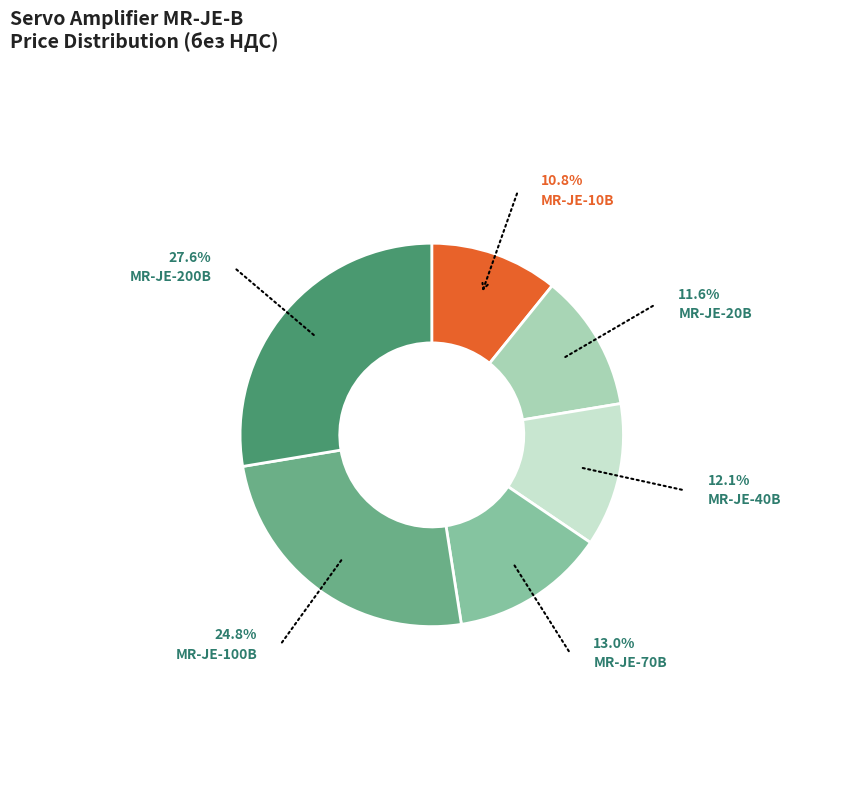

How many slices are in this pie chart?

6